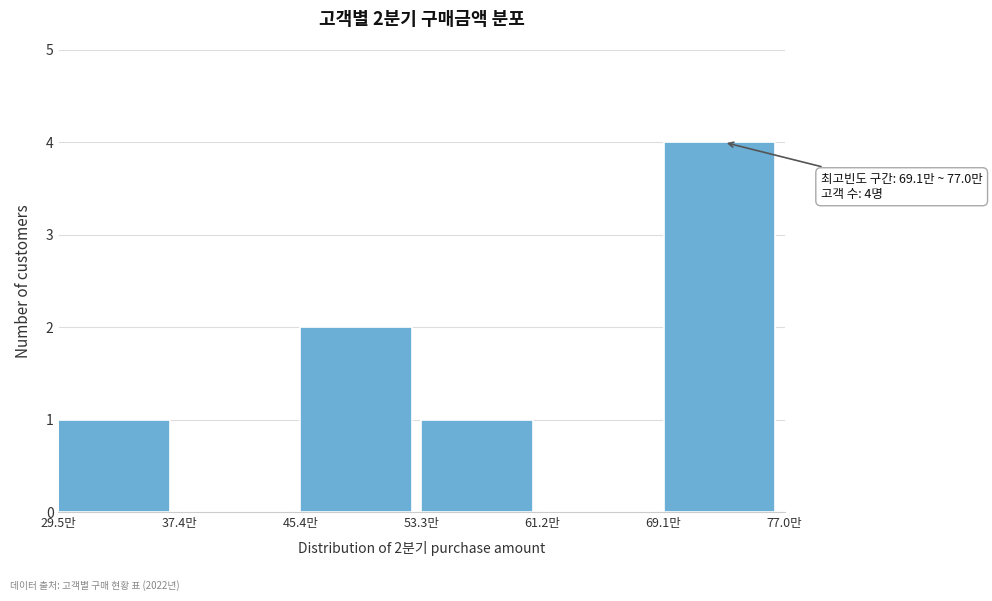

Reading right to left, transcribe all the data shown in this chart.

69.1만=4	61.2만=0	53.3만=1	45.4만=2	37.4만=0	29.5만=1